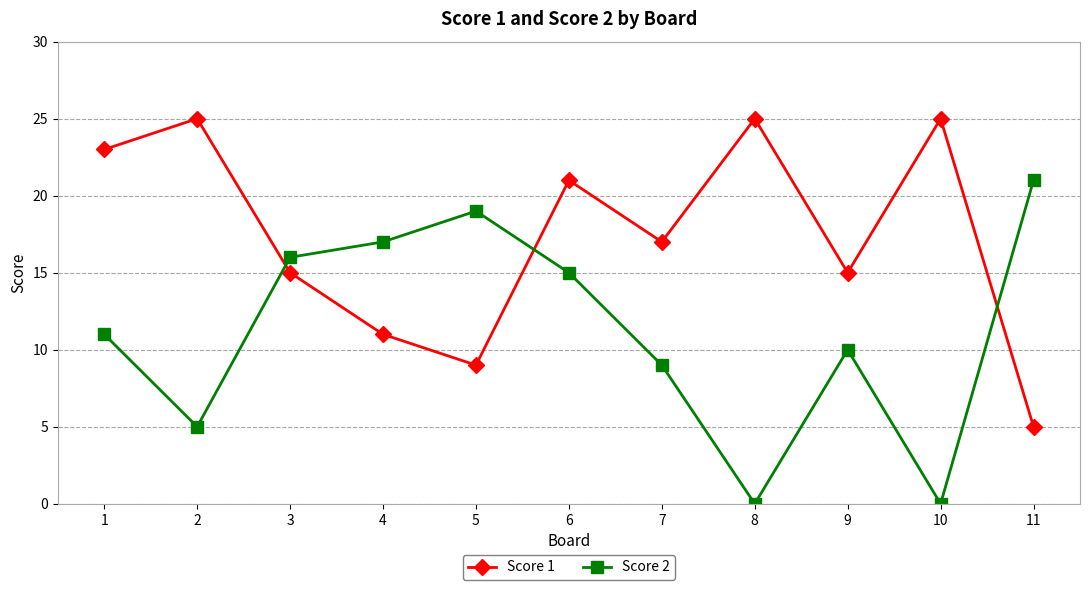

In Score 1, how many points are lower than both neighbors (excluding endpoints)?

3